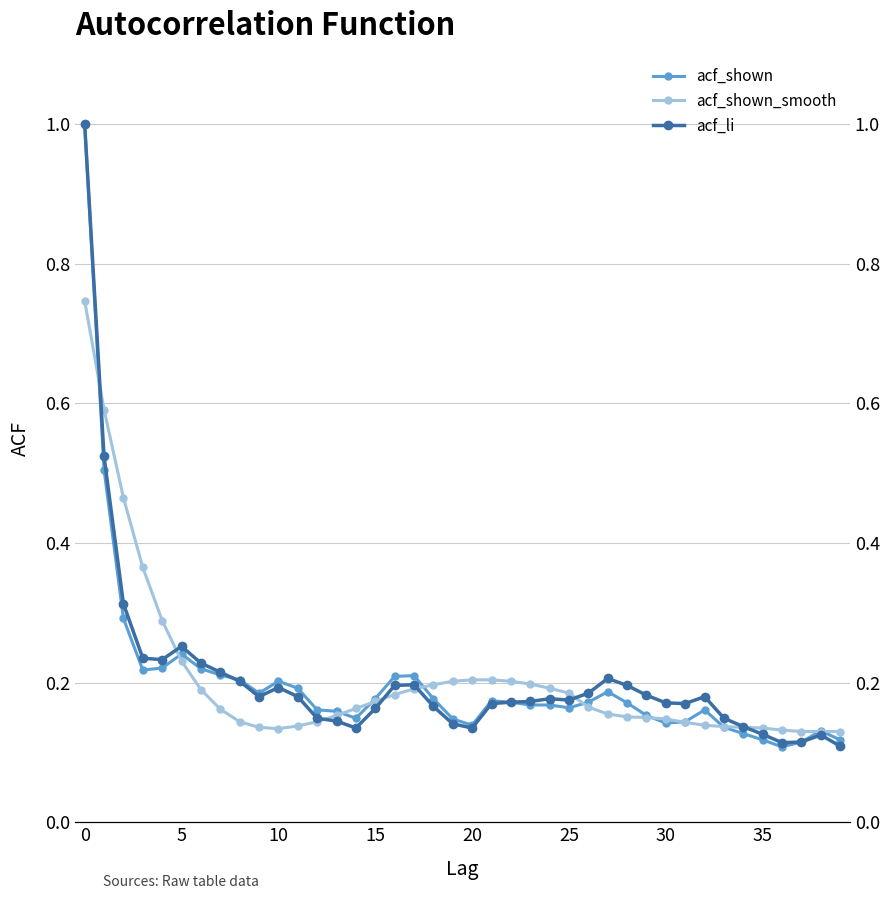

How many categories are shown in the chart?

40